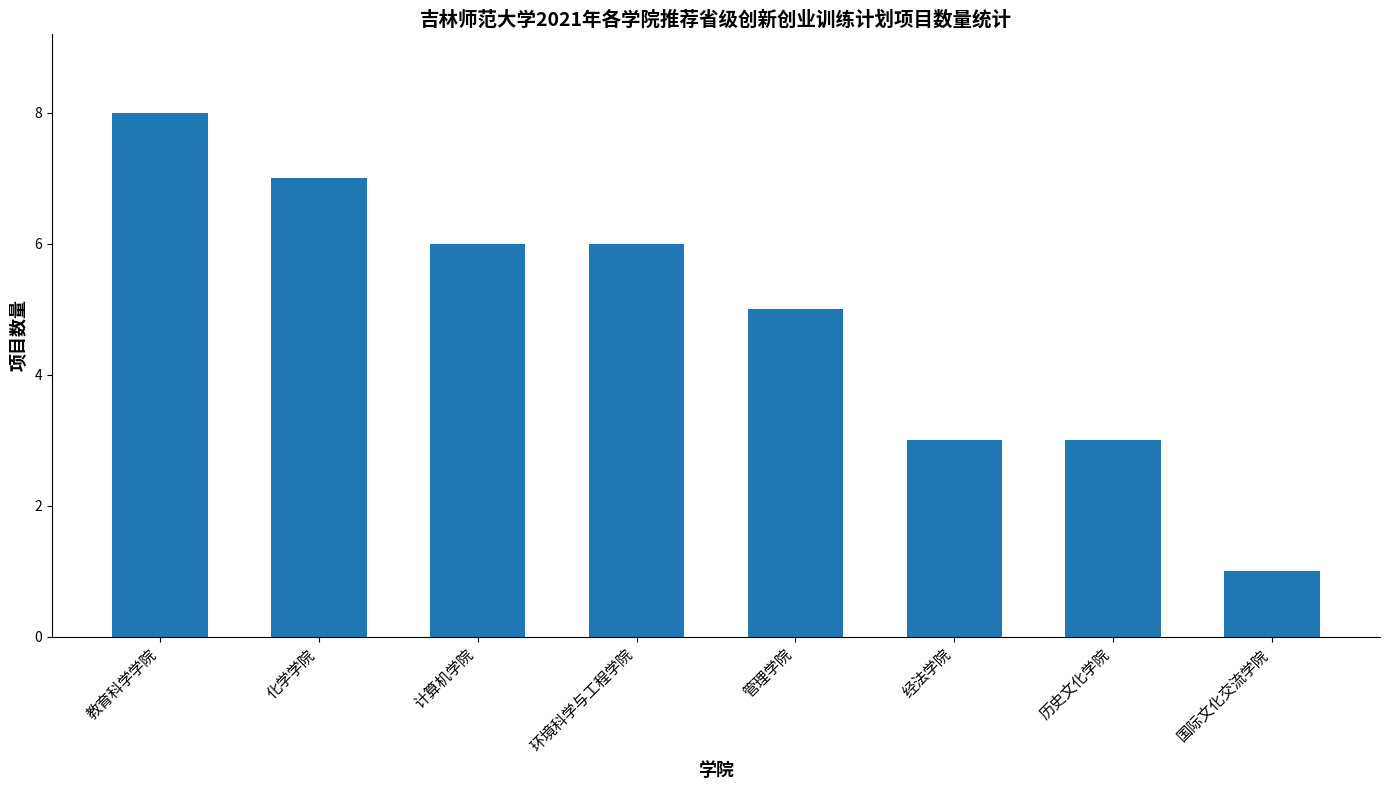

What is the difference between the values at 教育科学学院 and 经法学院?

5